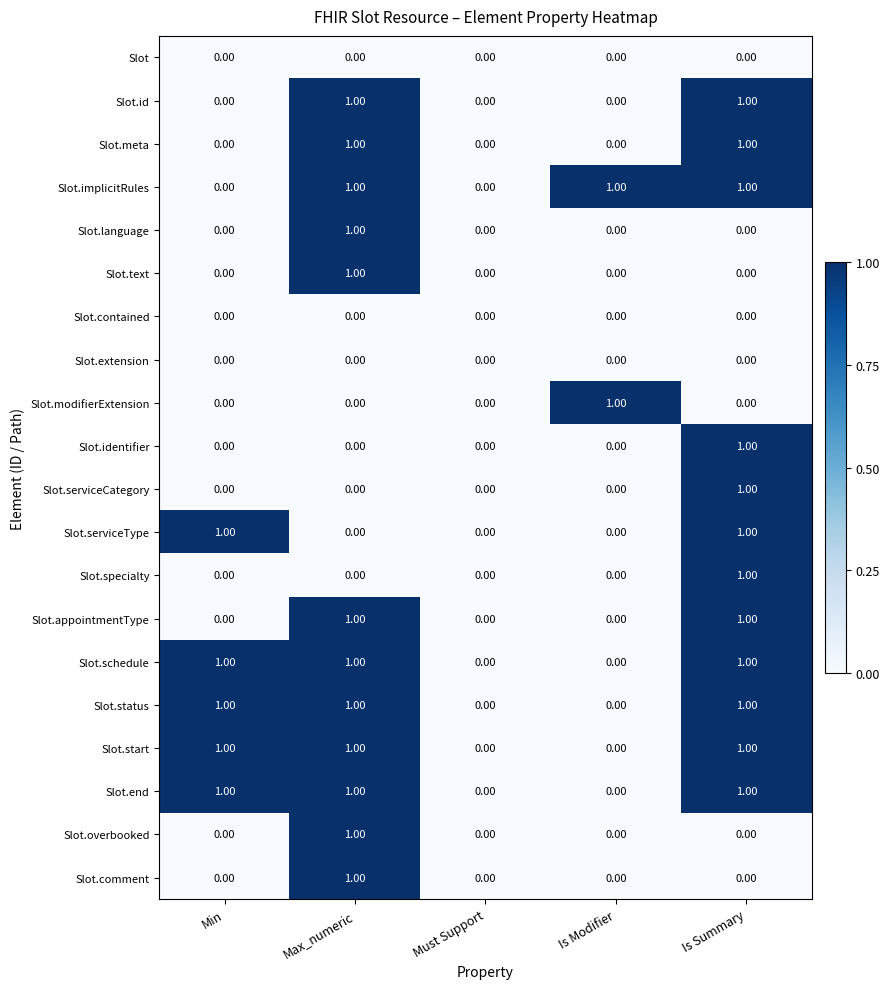

What is the total value across all series at Is Summary?

12